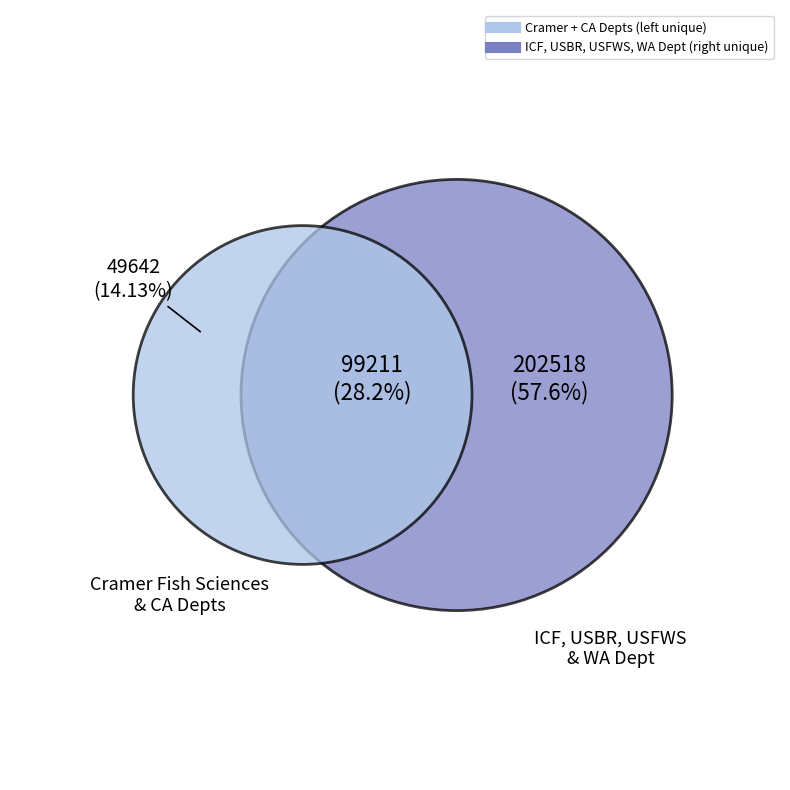

What percentage is NOT represented by U.S. Fish and Wildlife Service [USFWS]?

85.8%